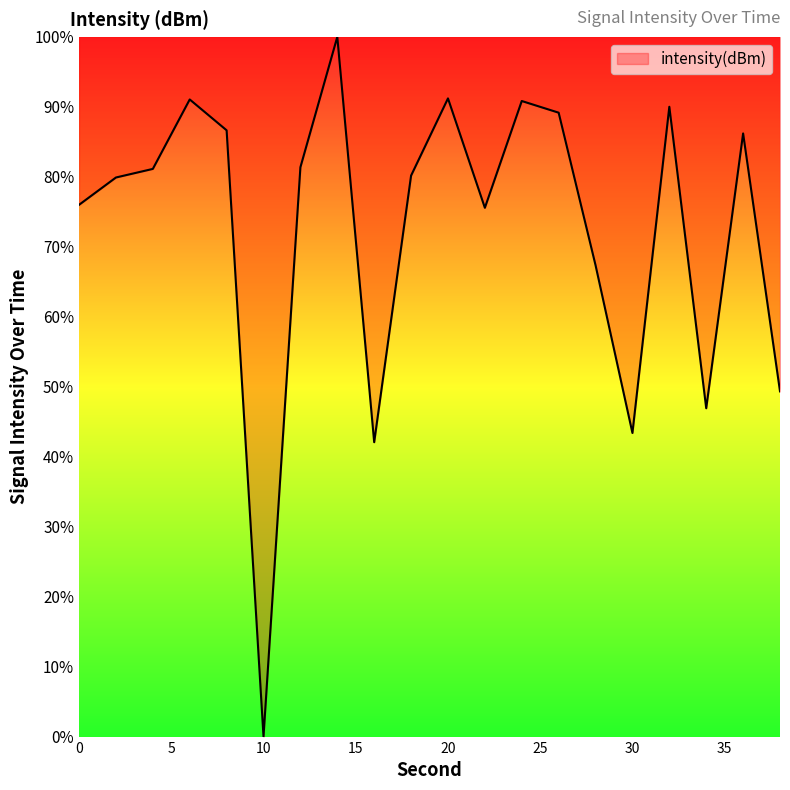

What is the maximum value shown in the chart?

100.0